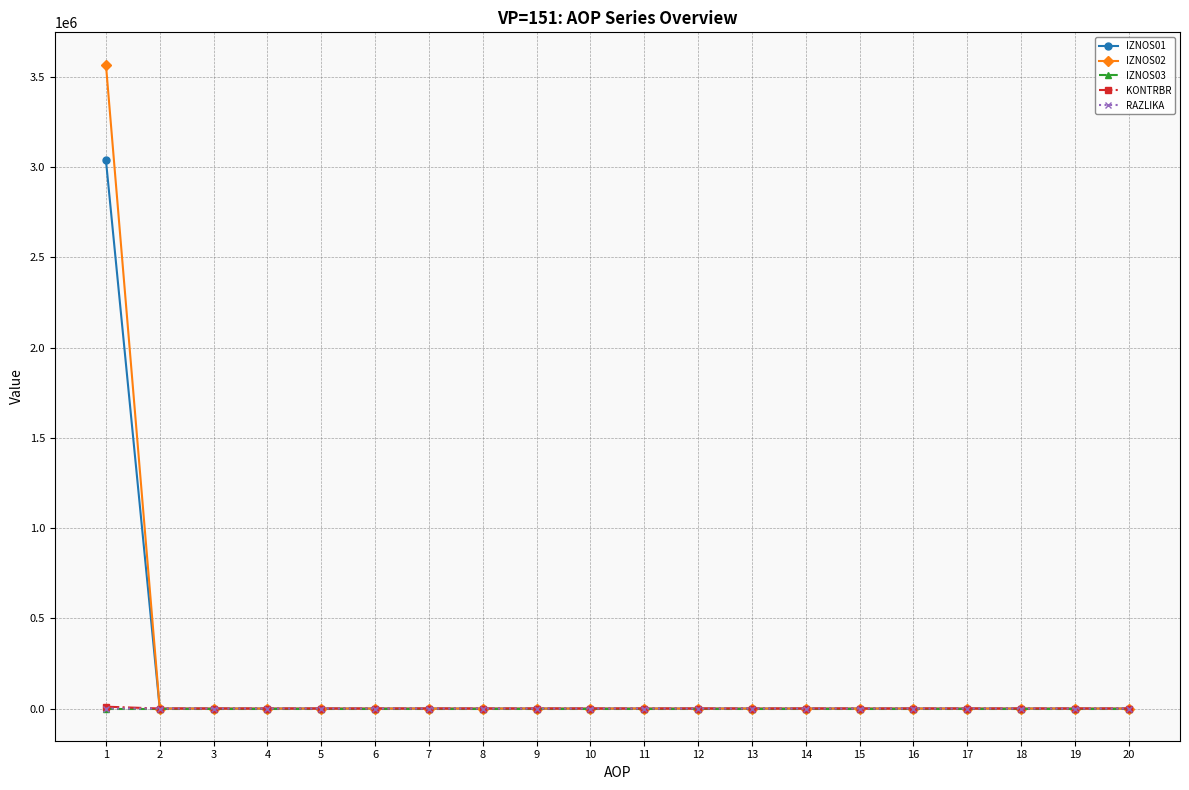

Which series has the widest spread of values?

IZNOS02